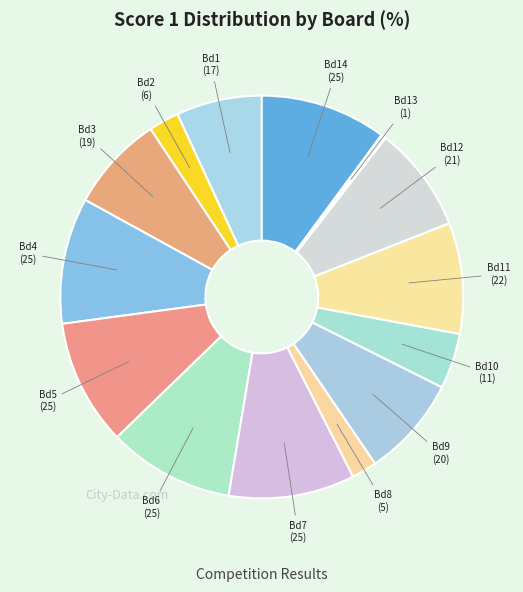

What is the smallest slice in the pie chart?

Board 13